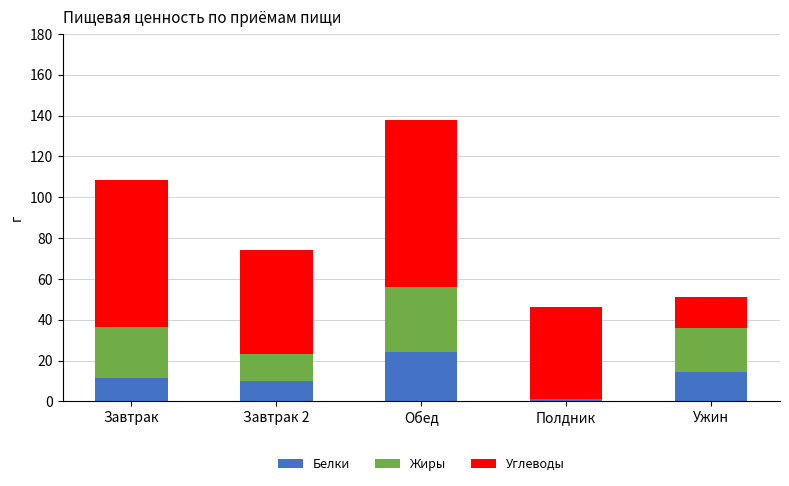

Reading left to right, what are the values for Белки?

Завтрак=11.3	Завтрак 2=10.1	Обед=24.4	Полдник=1.3	Ужин=14.4